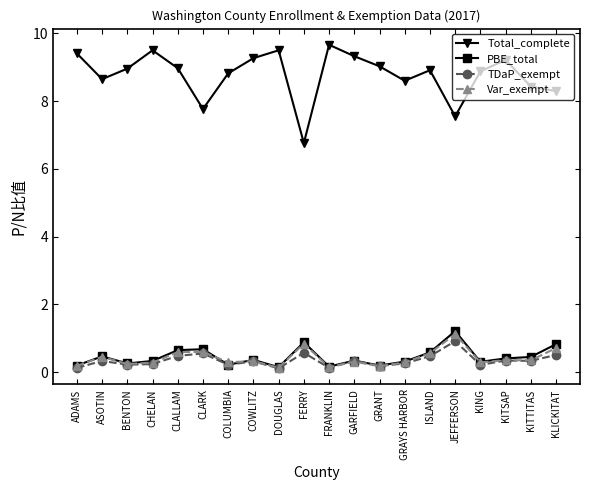

What is the total value across all series at ASOTIN?

9.9